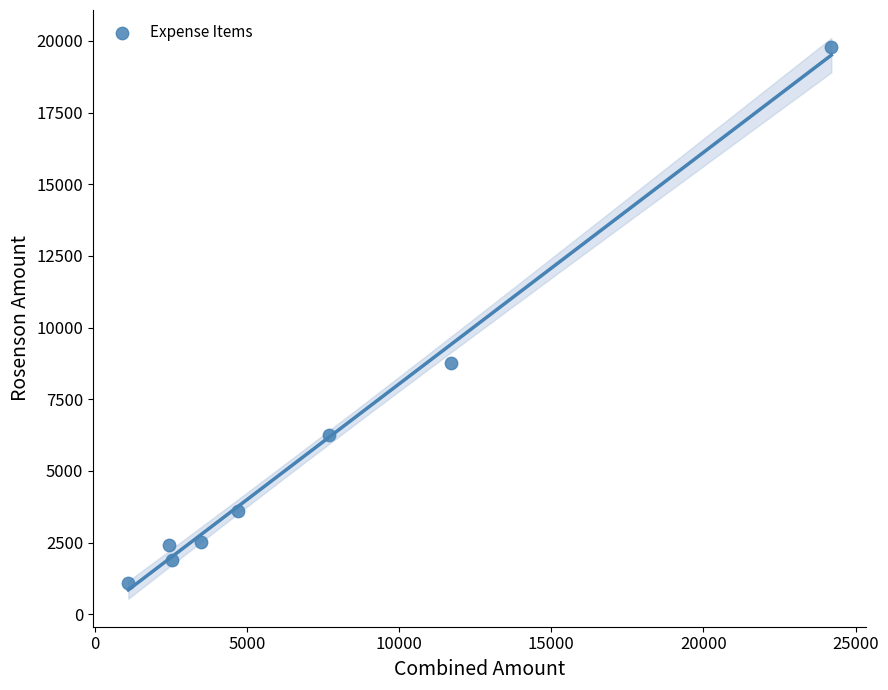

What is the average X value?

7224.4